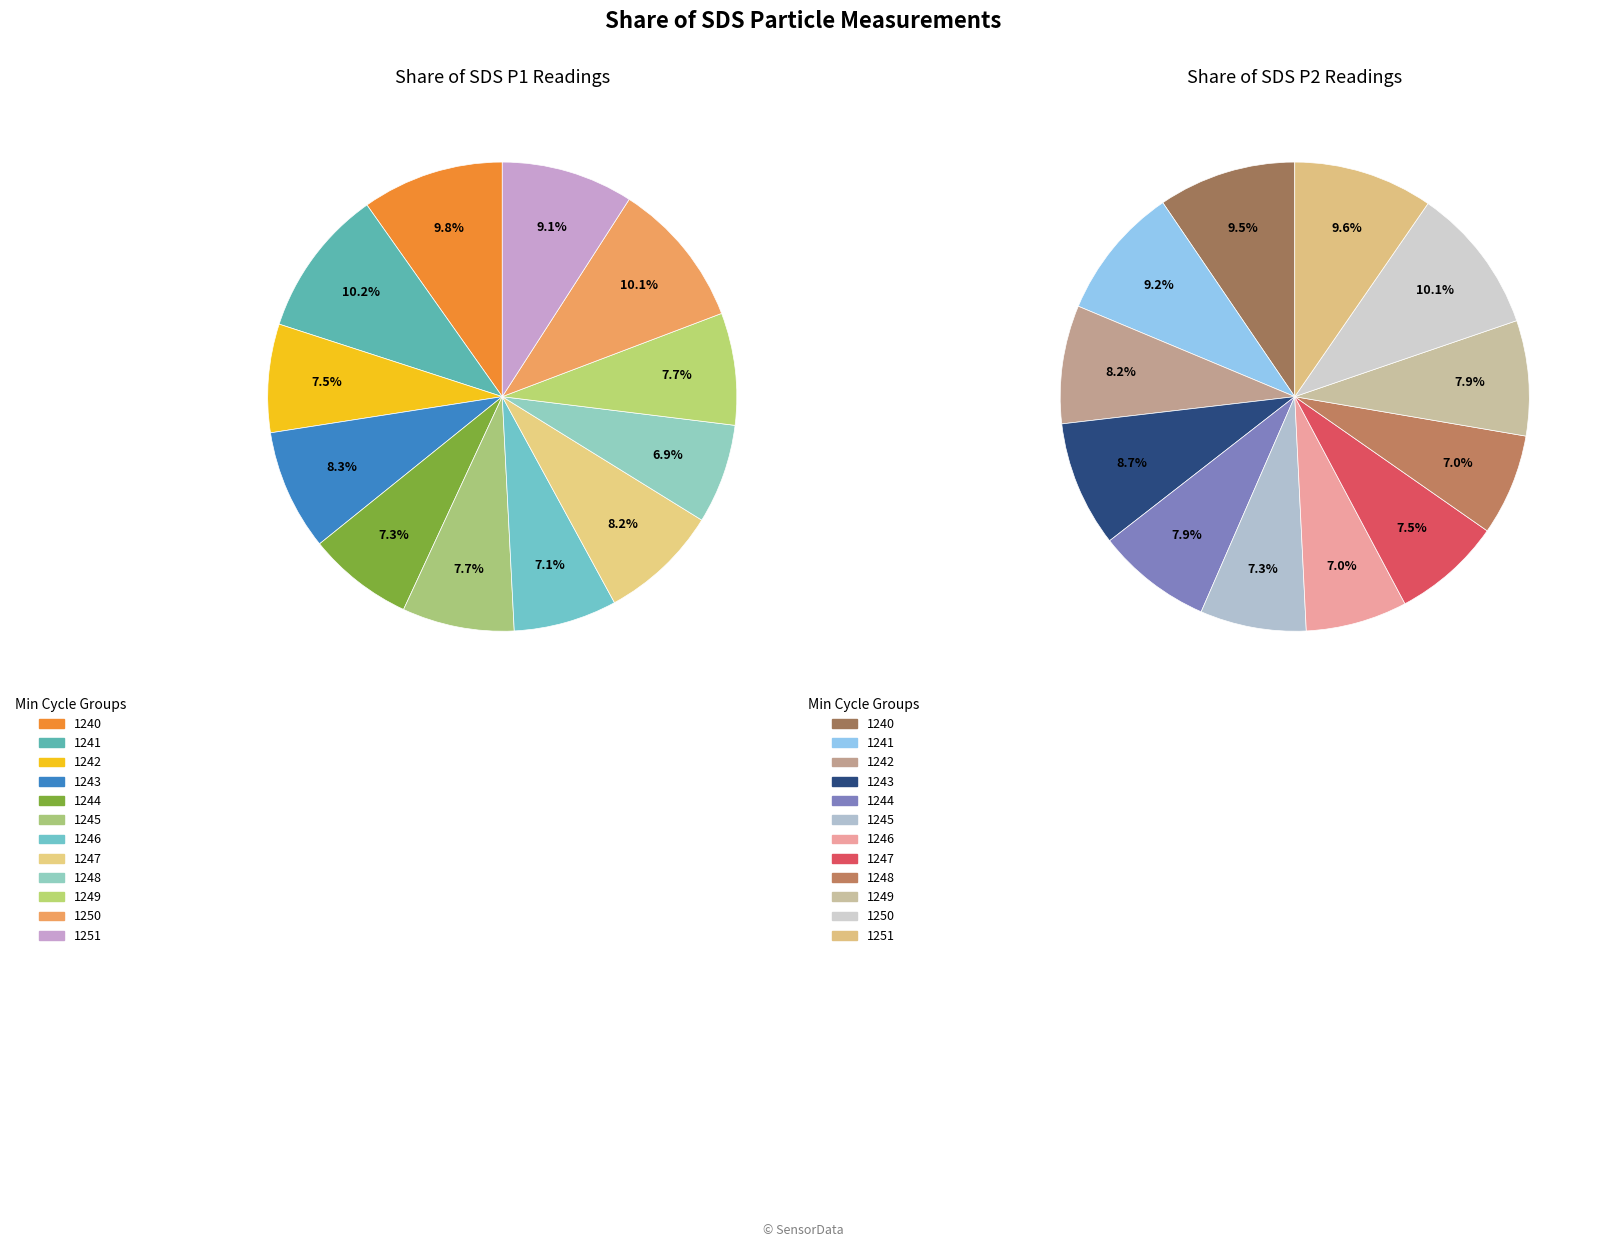

To the nearest percent, what portion does 7 represent?

8%